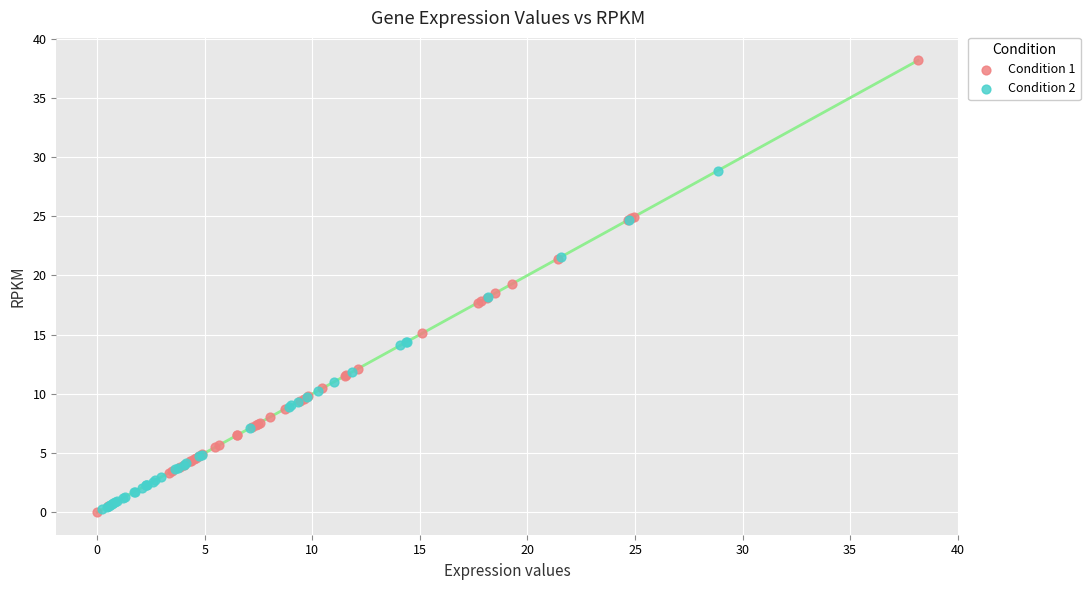

Which series reaches the maximum Y coordinate?

Condition 1